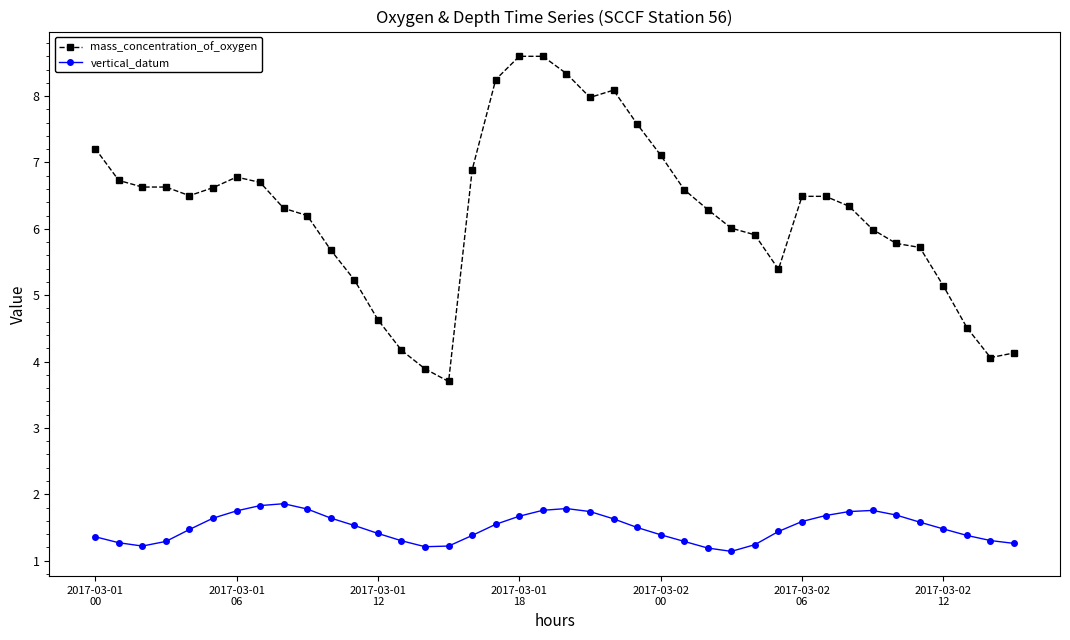

Count the vertical_datum values in the range 1 to 2.

40